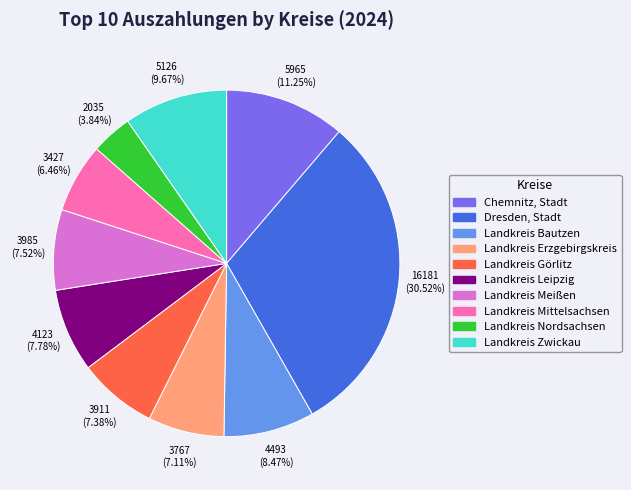

Between Landkreis Mittelsachsen and Landkreis Bautzen, which is larger?

Landkreis Bautzen